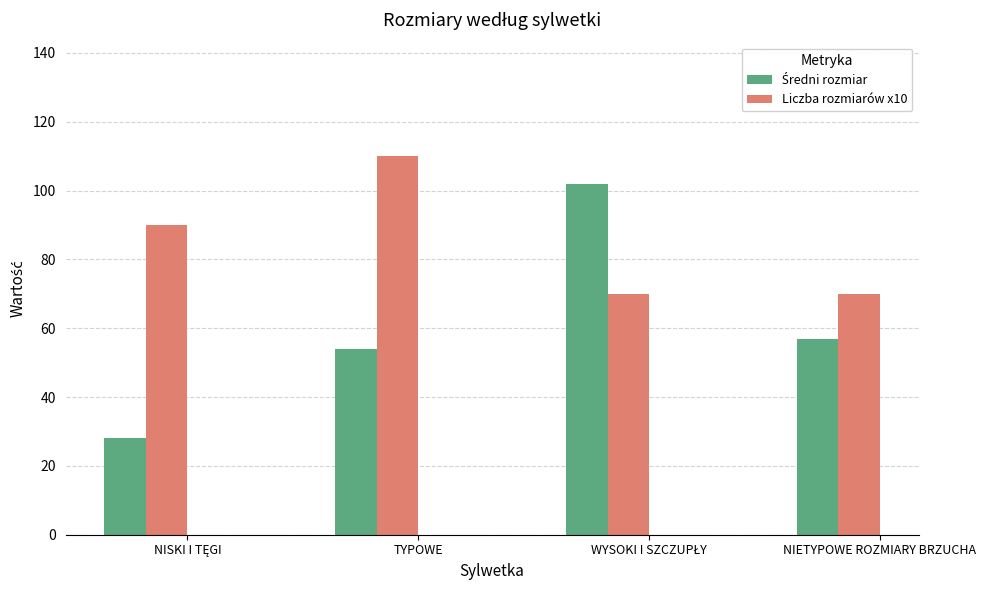

What is the difference between the maximum and minimum values in the Liczba rozmiarów x10 series?

40